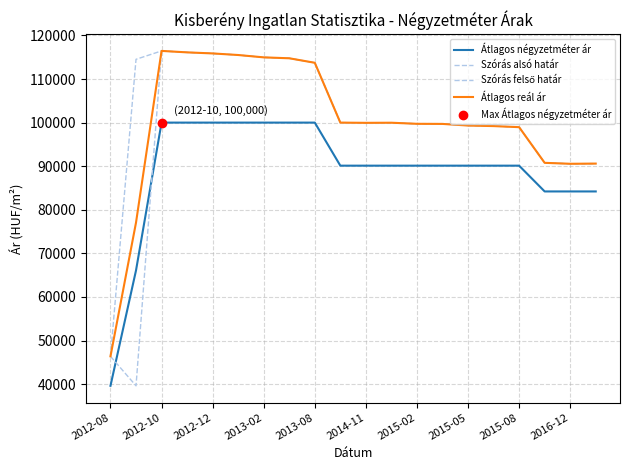

Does the chart have visible grid lines?

Yes